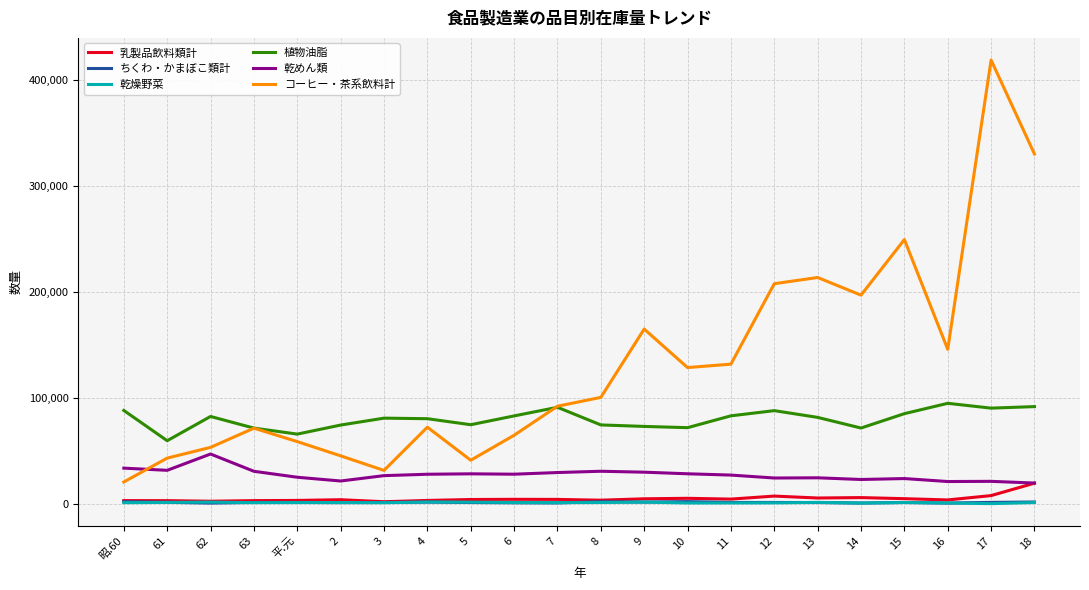

Is the value of 乳製品飲料類計 at 8 greater than the value of 乾めん類 at 13?

No